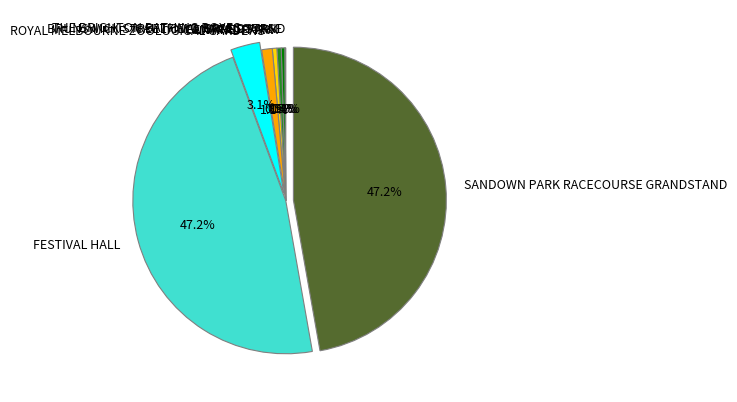

To the nearest percent, what is the difference between the SANDOWN PARK RACECOURSE GRANDSTAND and THE BRIGHTON BATHING BOXES slice percentages?

44%